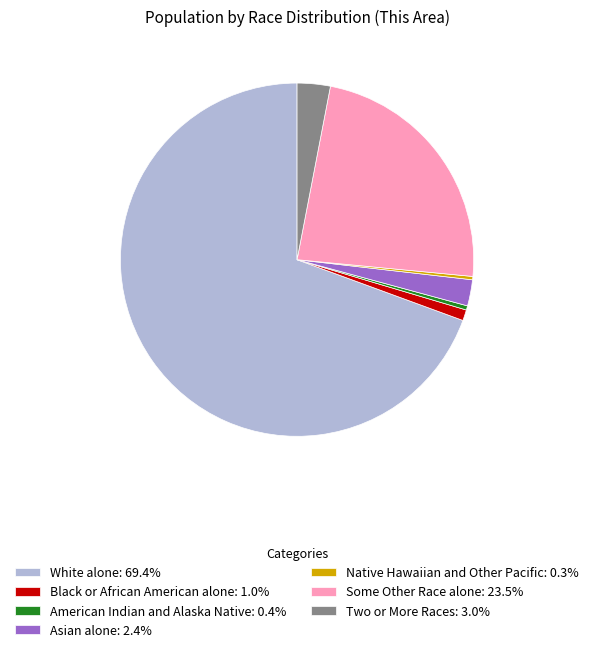

What is the ratio of the value at American Indian and Alaska Native: 0.4% to the value at Black or African American alone: 1.0%?

0.4